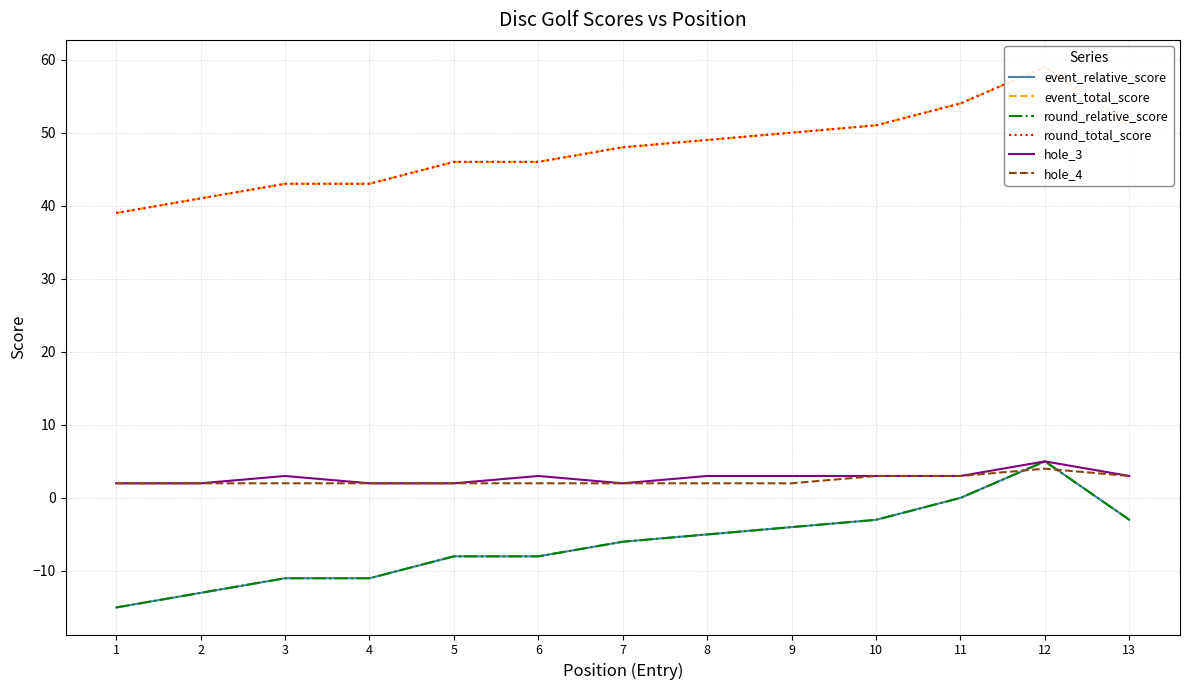

The value of hole_3 at 10 is 1. True or false?

False